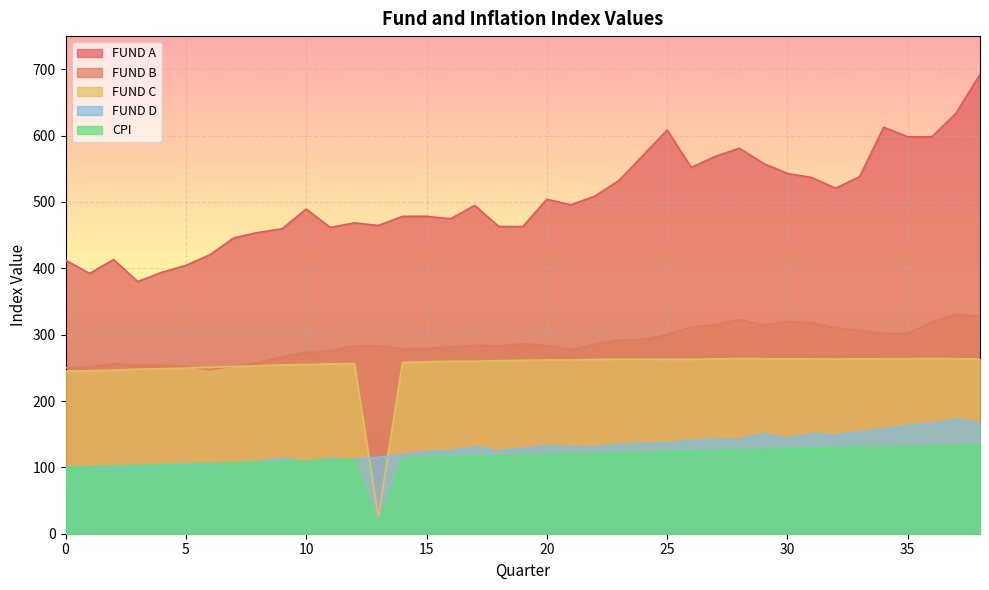

Is the value of FUND D at 32 greater than the value of FUND B at 23?

No